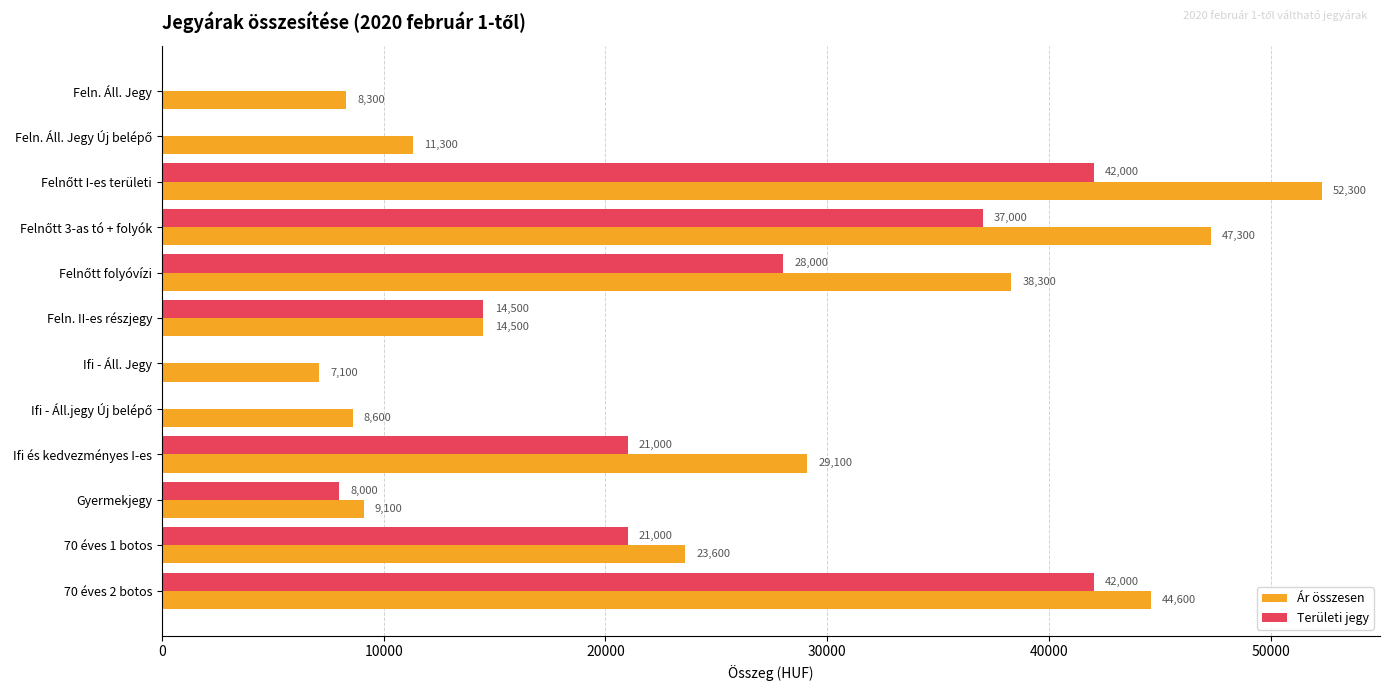

Which series has the largest total across all categories?

Ár összesen